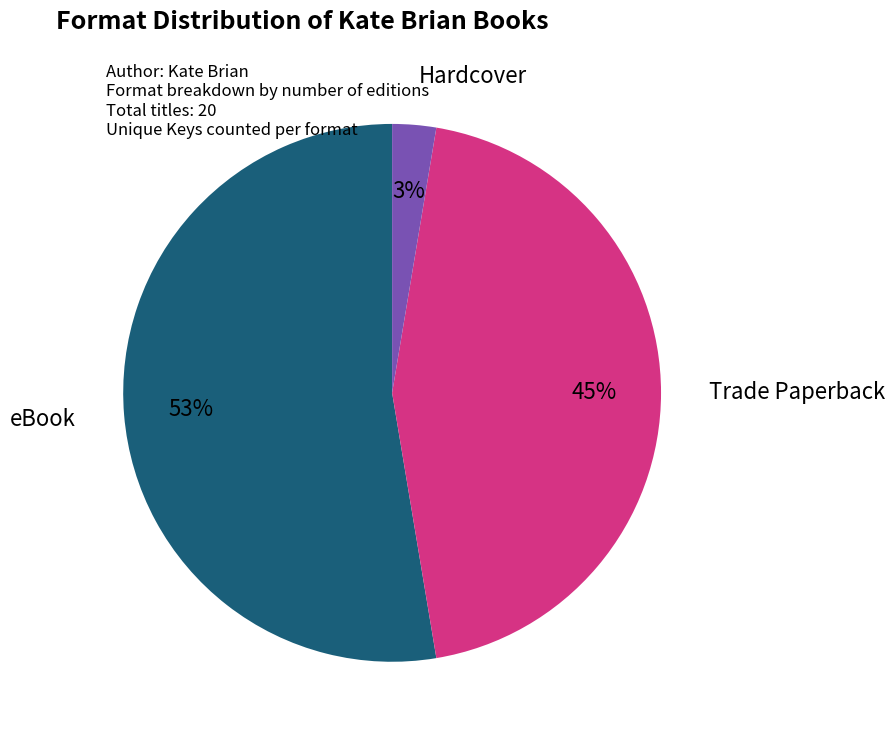

Is there a majority slice in this chart?

Yes